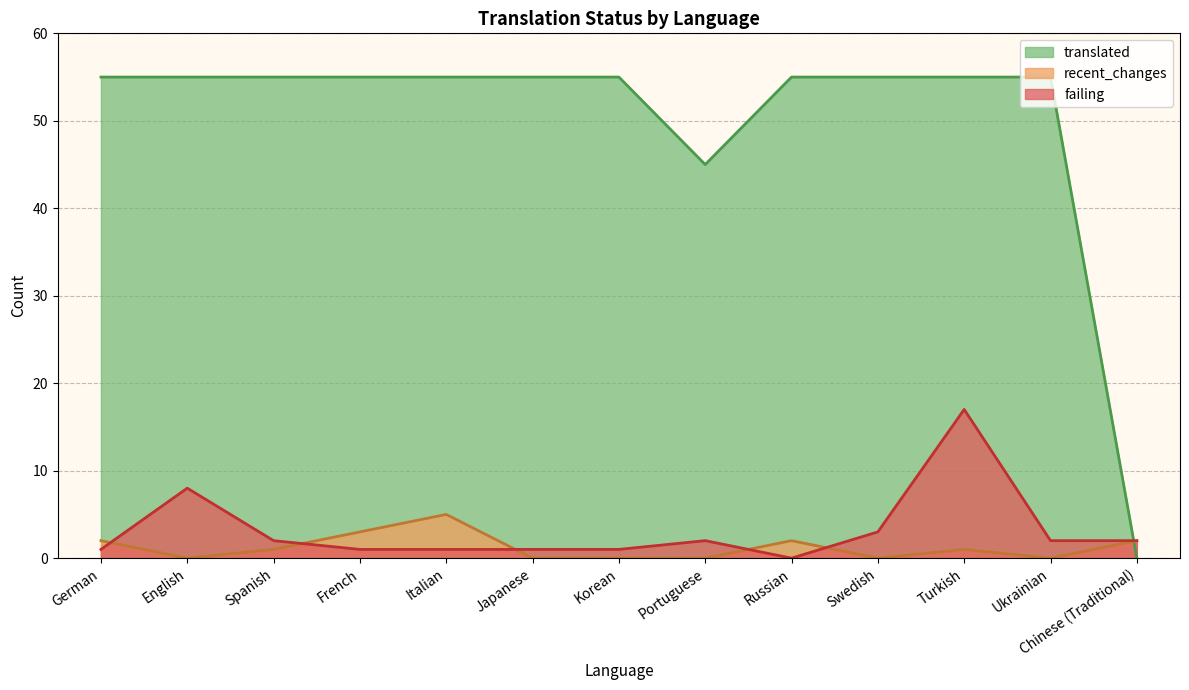

How many values in the failing series are below 2?

6